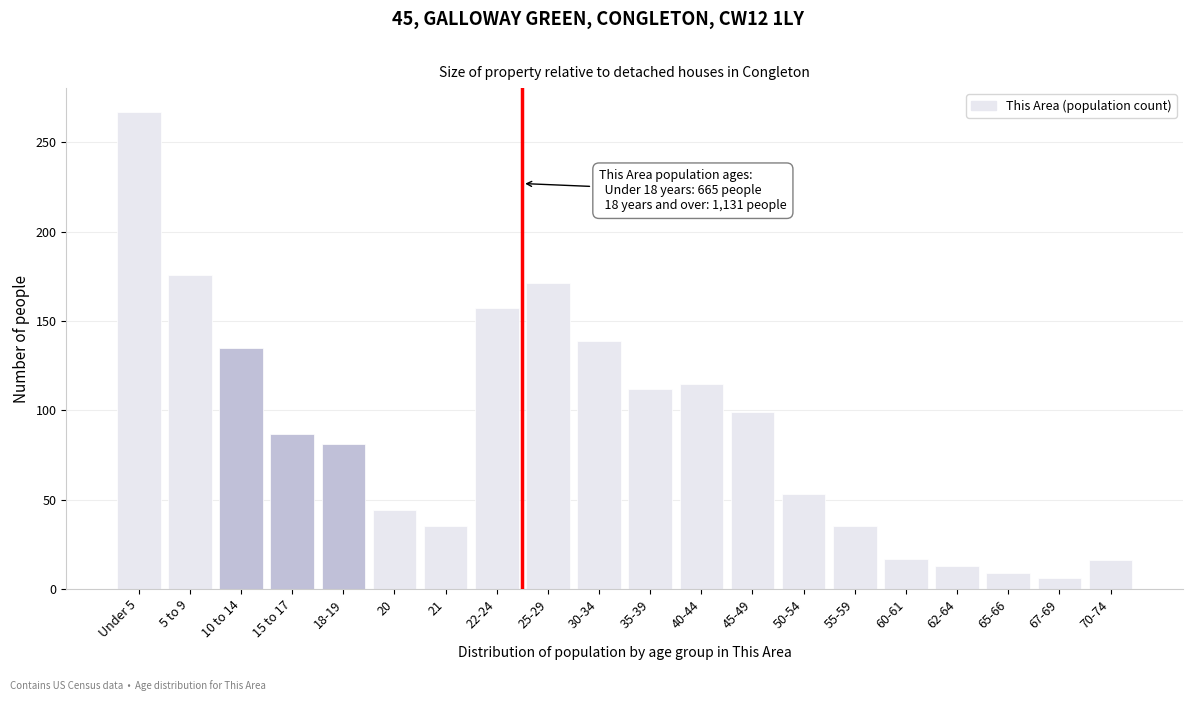

Which category has the highest value across all series?

Under 5